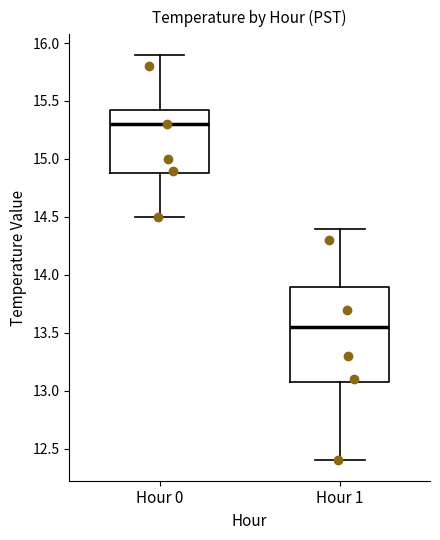

Reading left to right, transcribe this box plot: for each box, give where its median line is, the range the box spans, and where its two whiskers end, as read against the y-axis. The values are not printed on the chart, so give them approximately, as read against the axis.

Hour 0: median 15.30, box 14.90 to 15.45, whiskers 14.50 to 15.90
Hour 1: median 13.55, box 13.10 to 13.90, whiskers 12.40 to 14.40